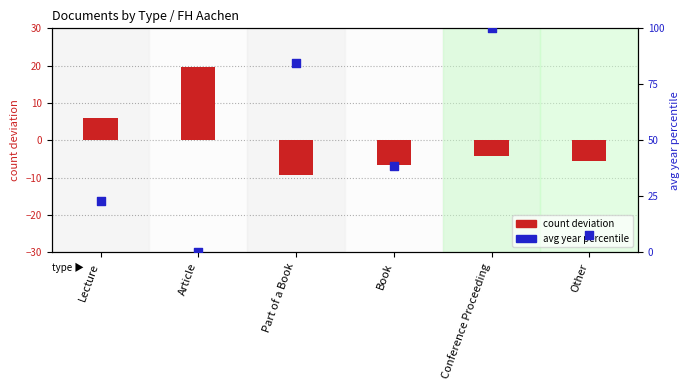

Which series has the largest total across all categories?

avg year percentile